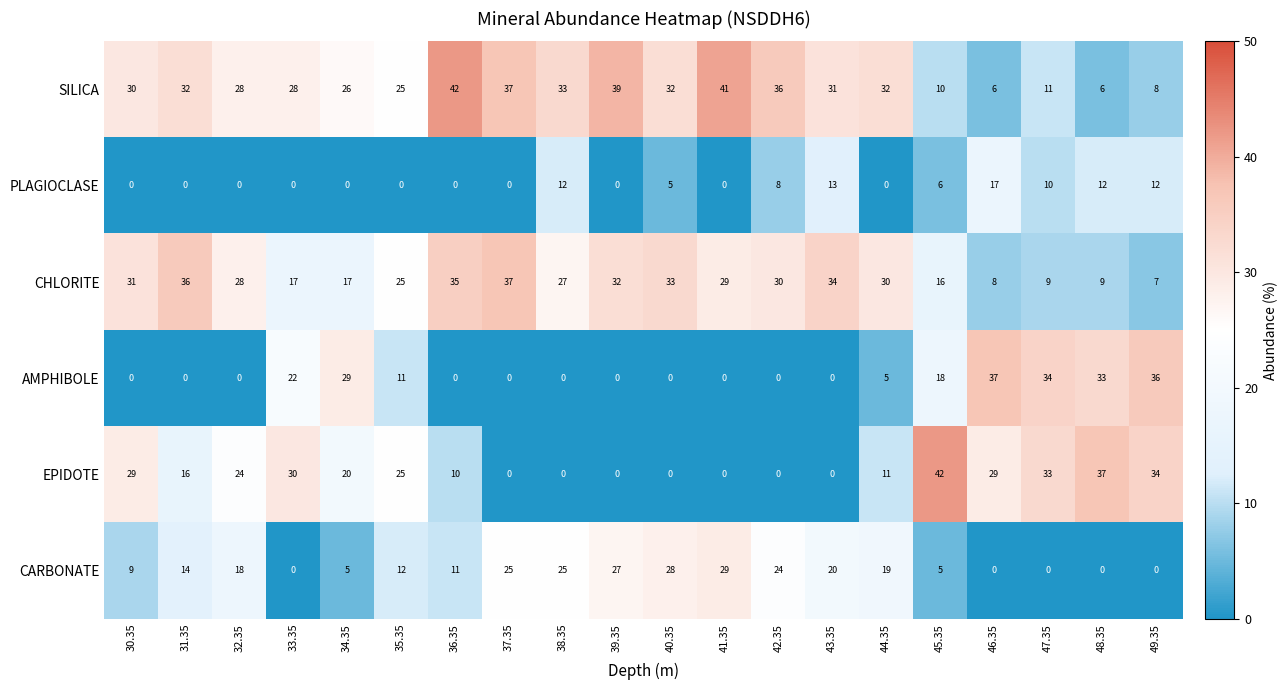

What is the sum of all CARBONATE values?

271